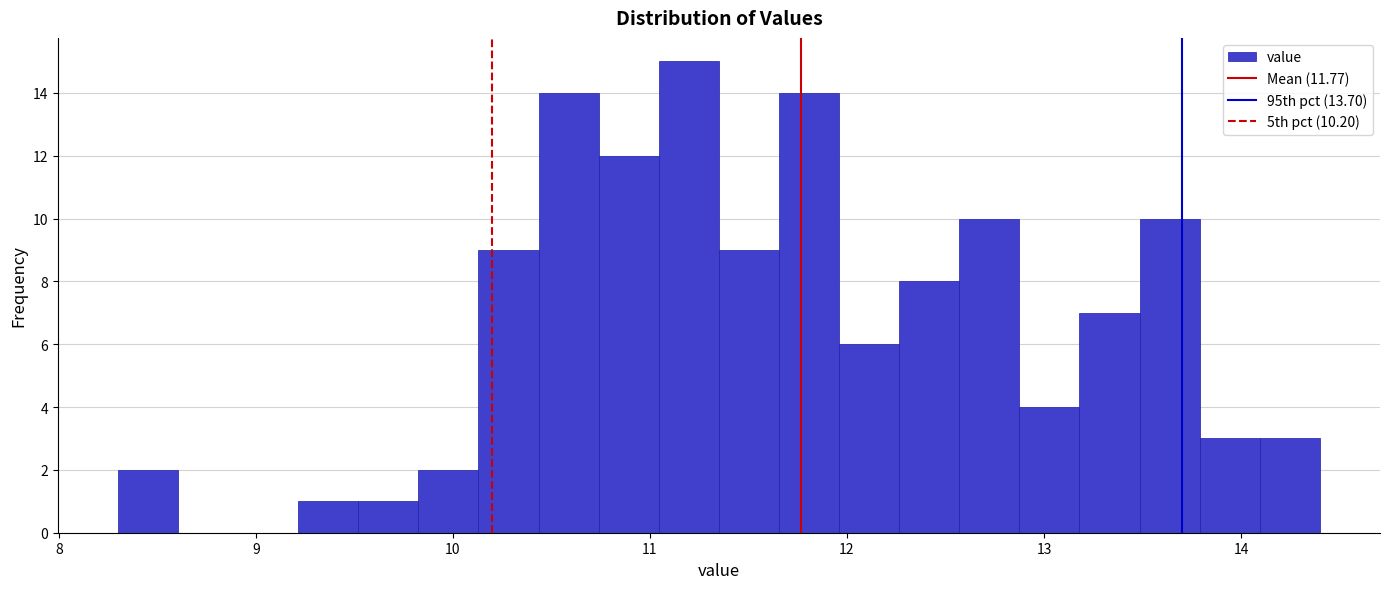

Around what value on the x-axis is the tallest bar? Give the approximate position of its centre, as read against the axis.

11.2